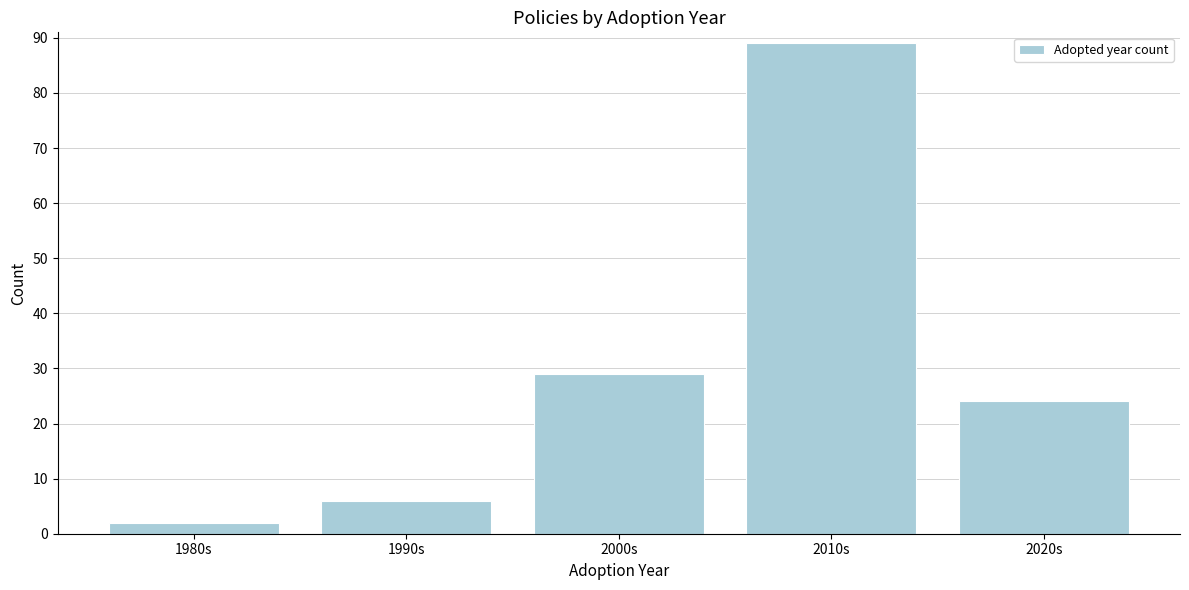

Reading right to left, what are all the values shown in this chart?

24	89	29	6	2